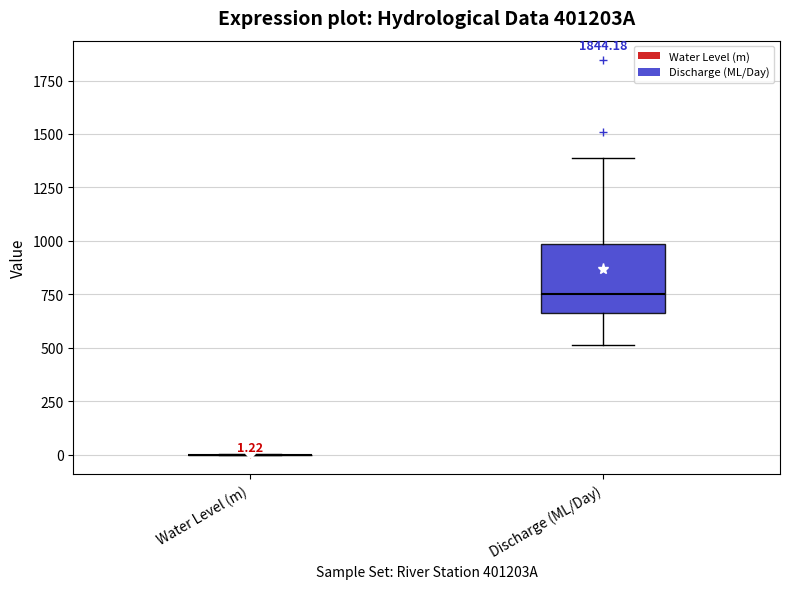

Which box is the tallest, from its lower edge to its upper edge?

Discharge (ML/Day)